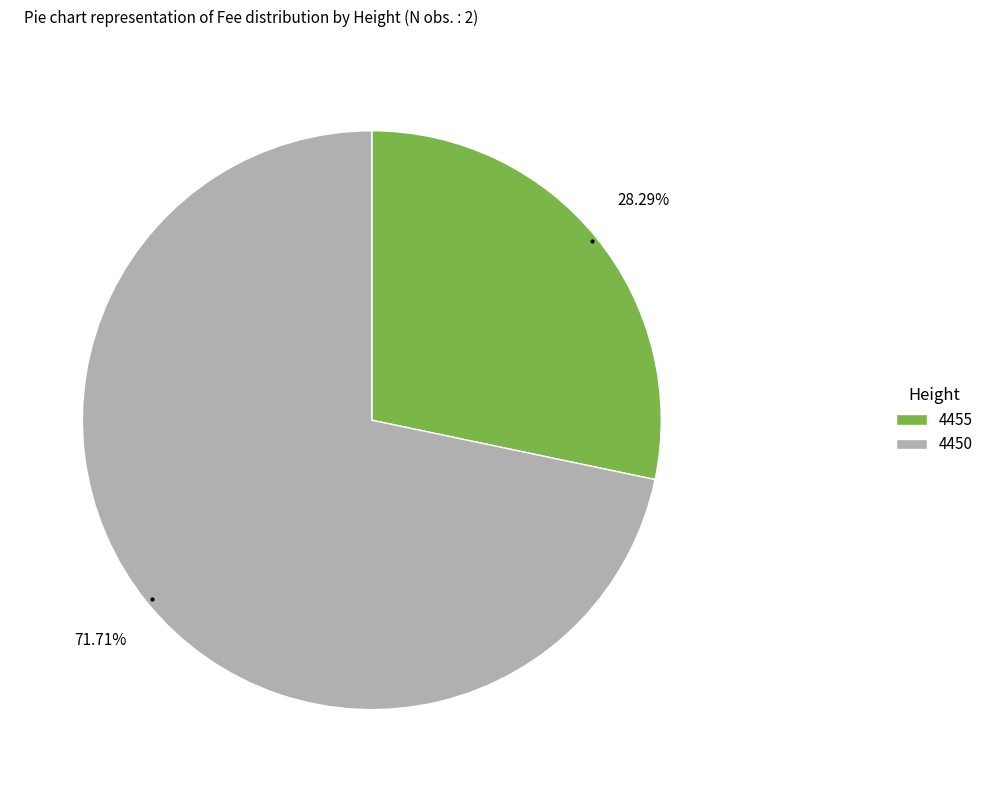

Which category has the biggest portion of the pie?

4450